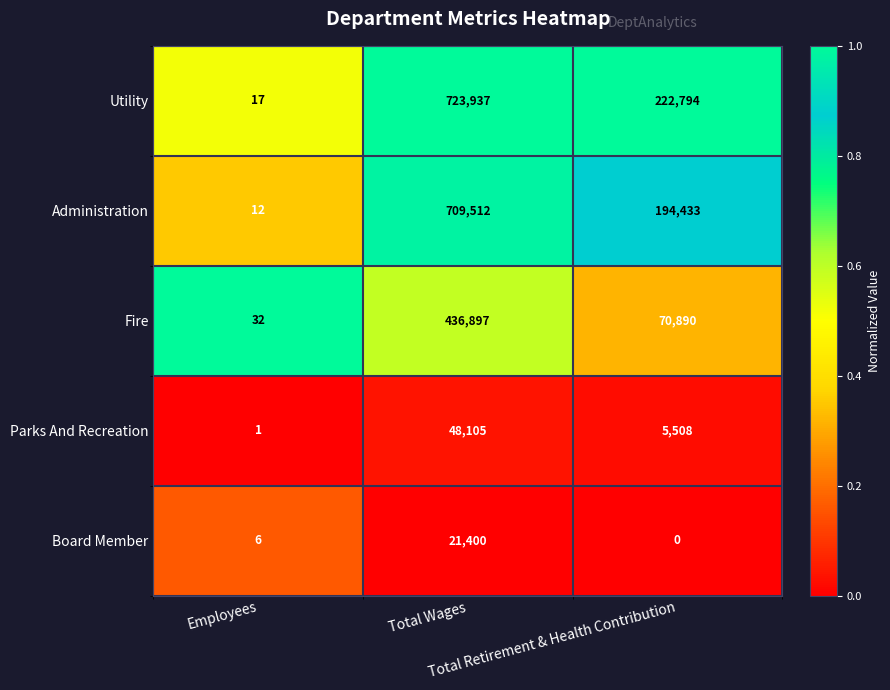

What is the greatest value displayed?

723937